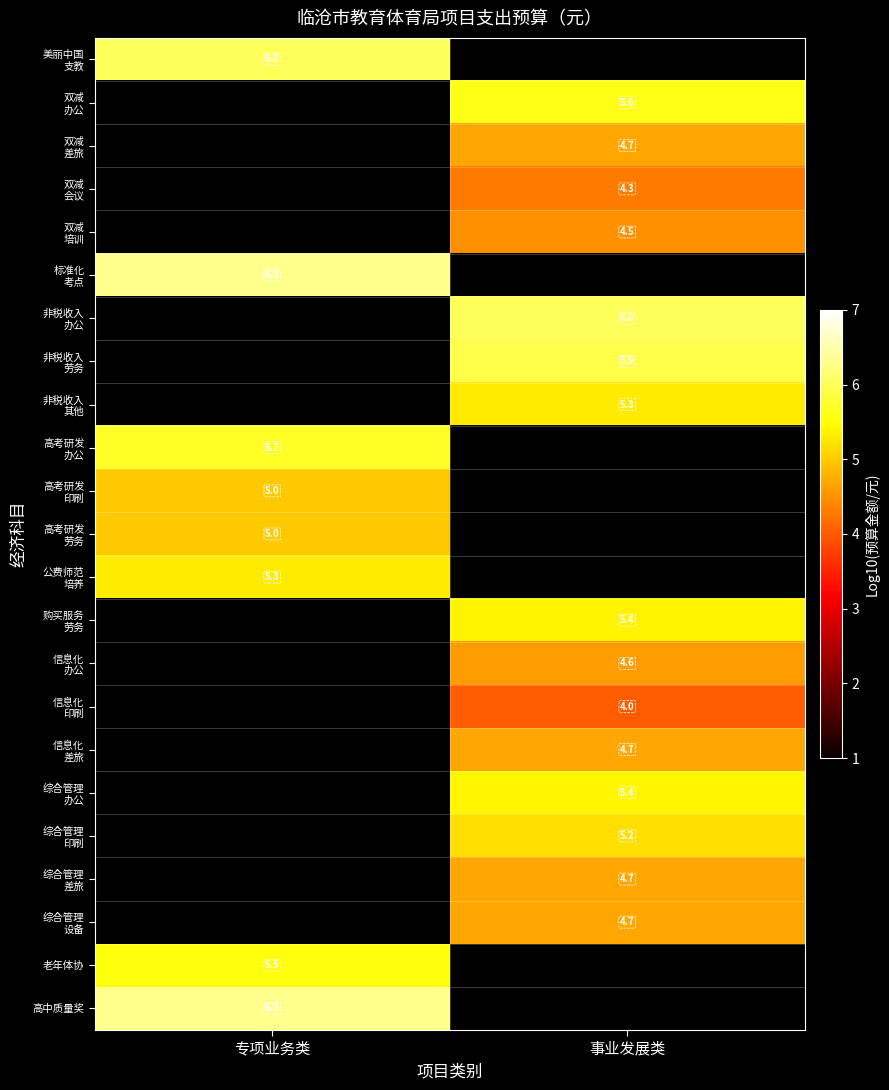

At how many categories does at least one series exceed 5?

2